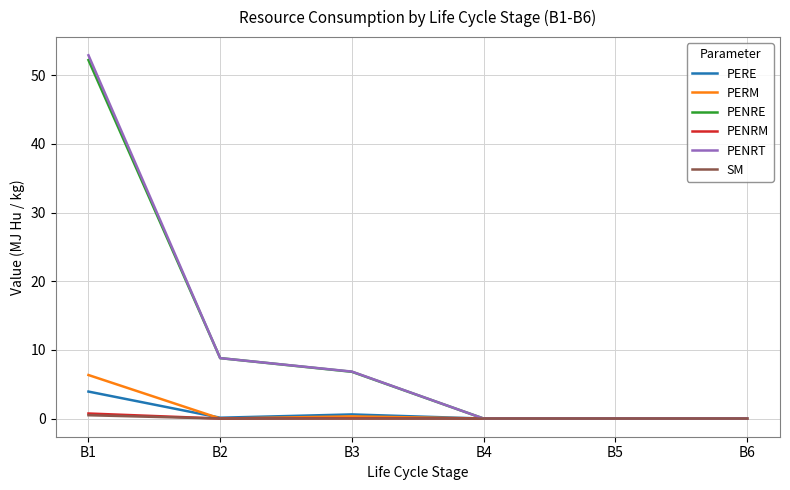

What is the sum of all SM values?

0.5